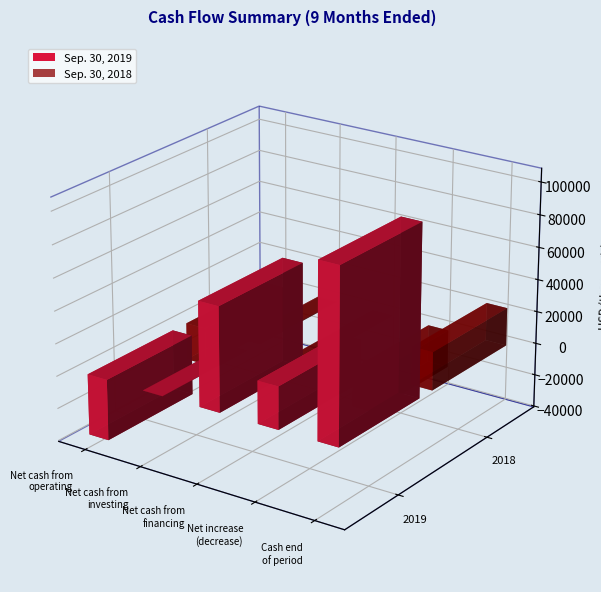

How many values in Sep. 30, 2019 are below zero?

2